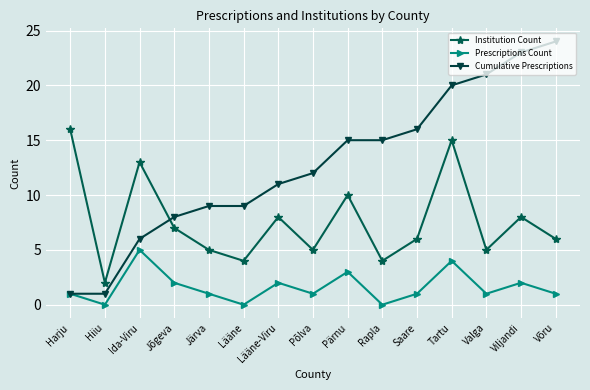

What is the greatest value displayed?

24